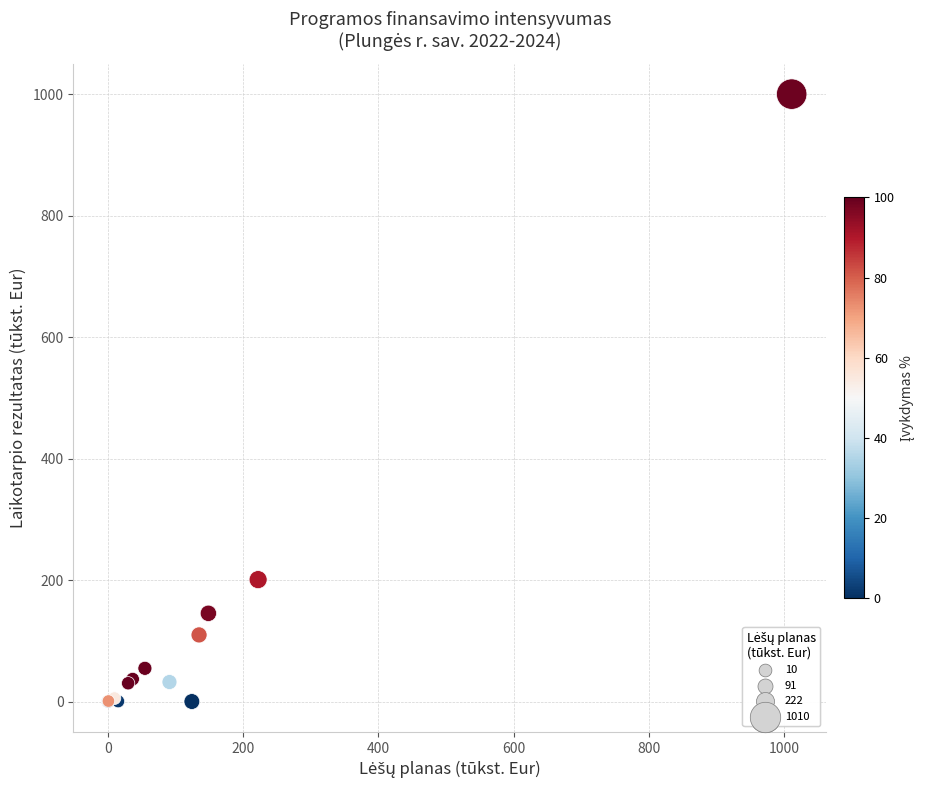

What Y value in the scatter plot is closest to 500?

200.8